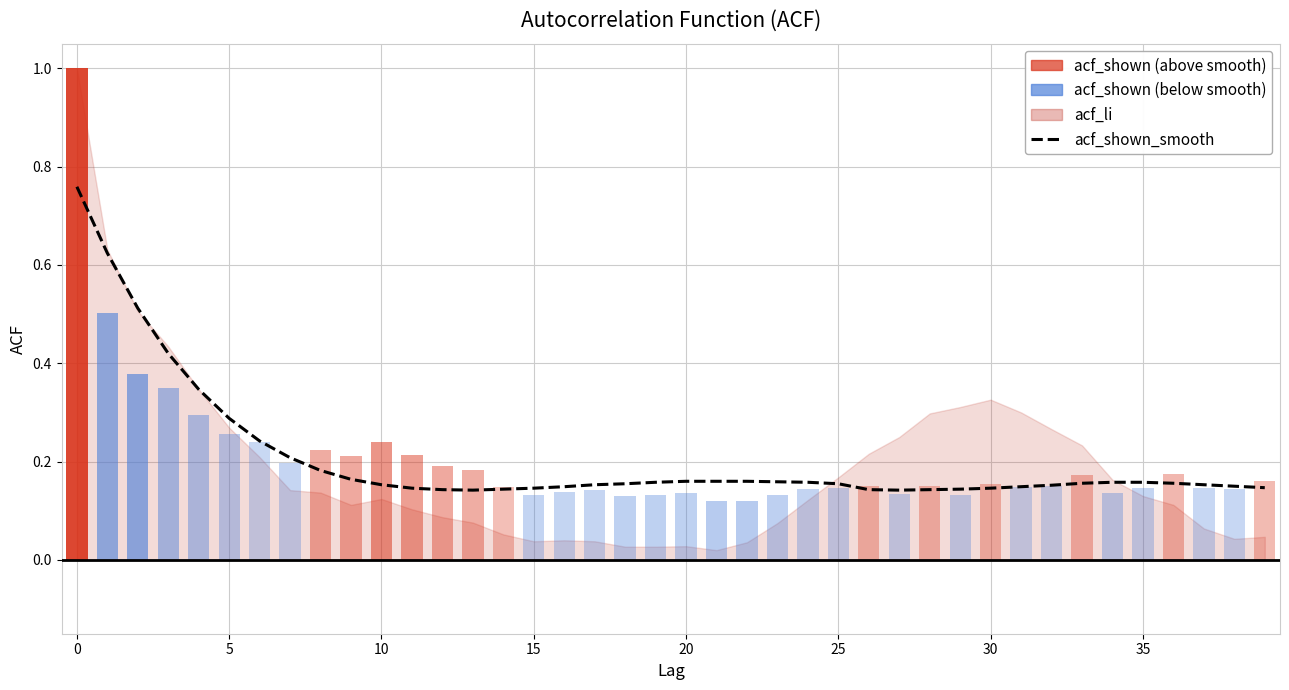

Reading left to right, transcribe all the data shown in this chart.

0.8	0.6	0.5	0.4	0.3	0.3	0.2	0.2	0.2	0.2	0.2	0.1	0.1	0.1	0.1	0.1	0.1	0.2	0.2	0.2	0.2	0.2	0.2	0.2	0.2	0.2	0.1	0.1	0.1	0.1	0.1	0.1	0.2	0.2	0.2	0.2	0.2	0.2	0.1	0.1